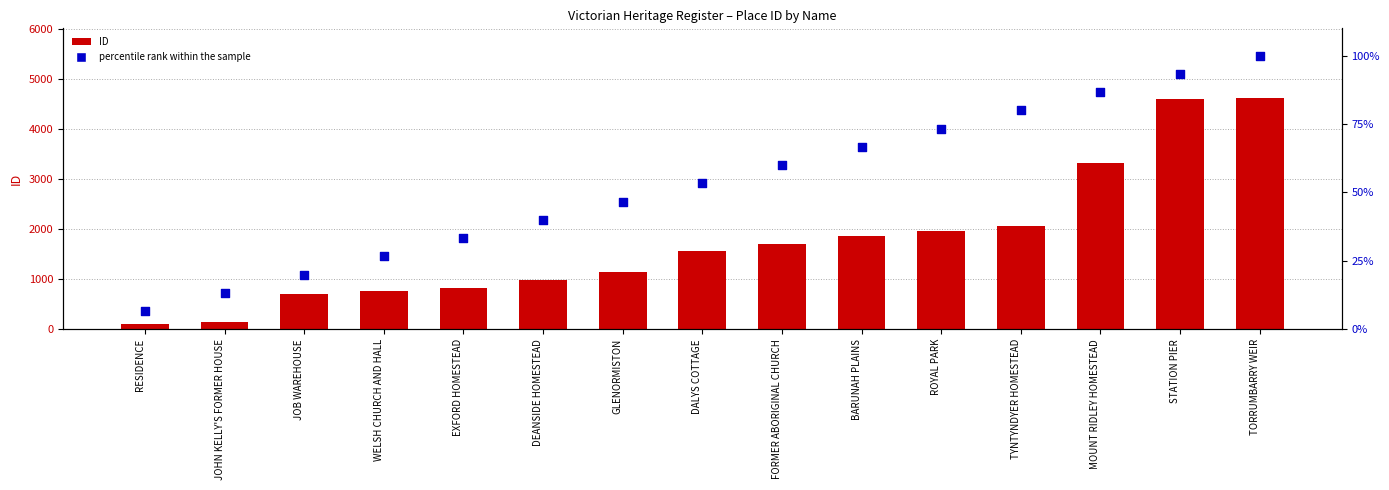

Which series reaches the maximum Y coordinate?

ID